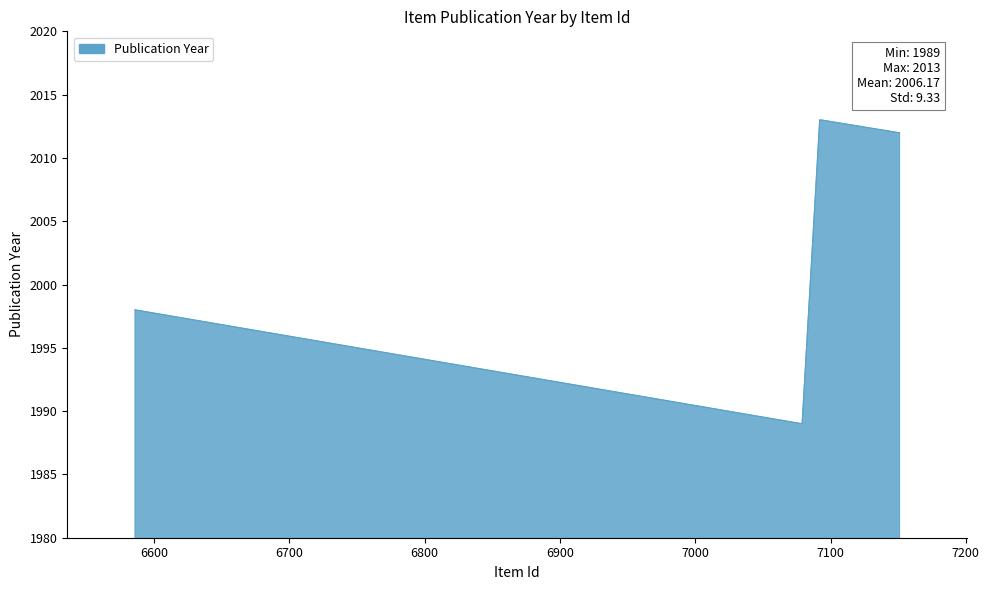

Count the number of categories in the chart.

6